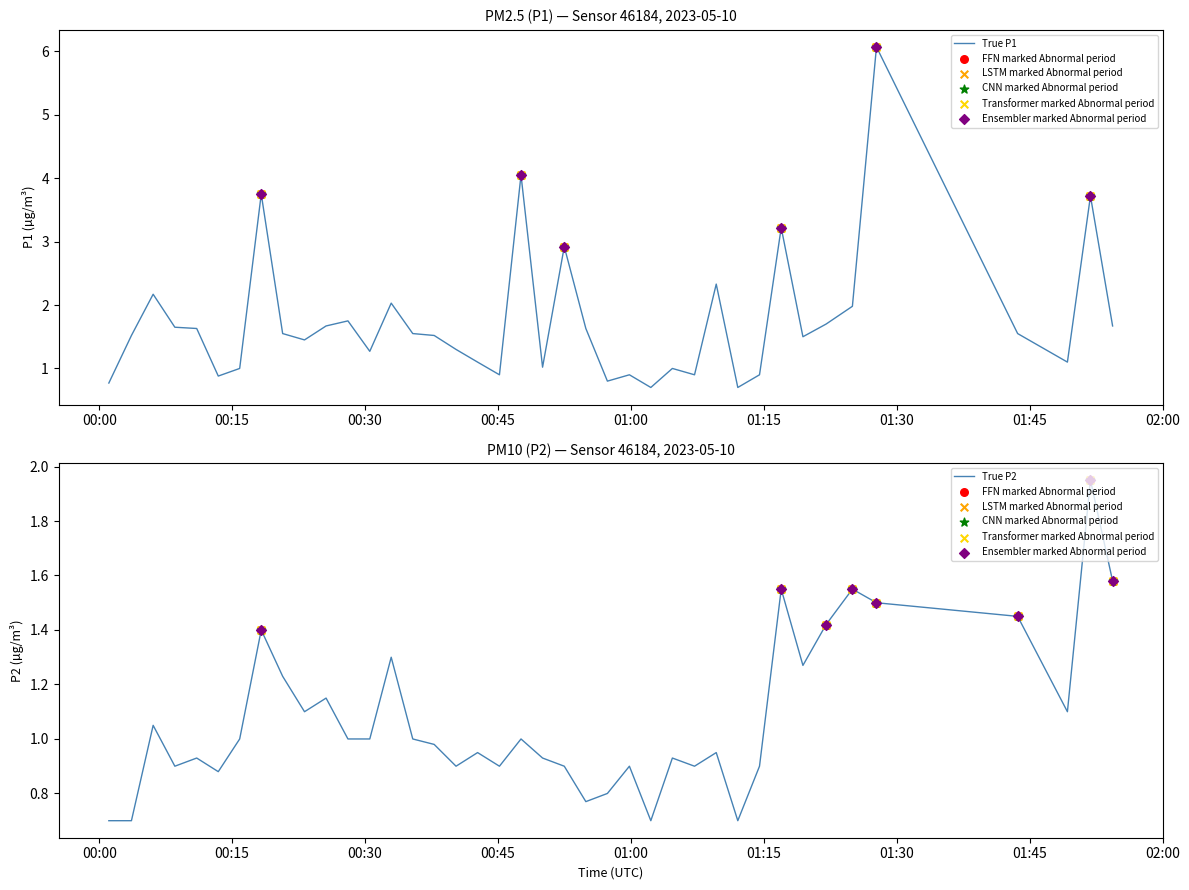

At how many categories does at least one series exceed 5?

1